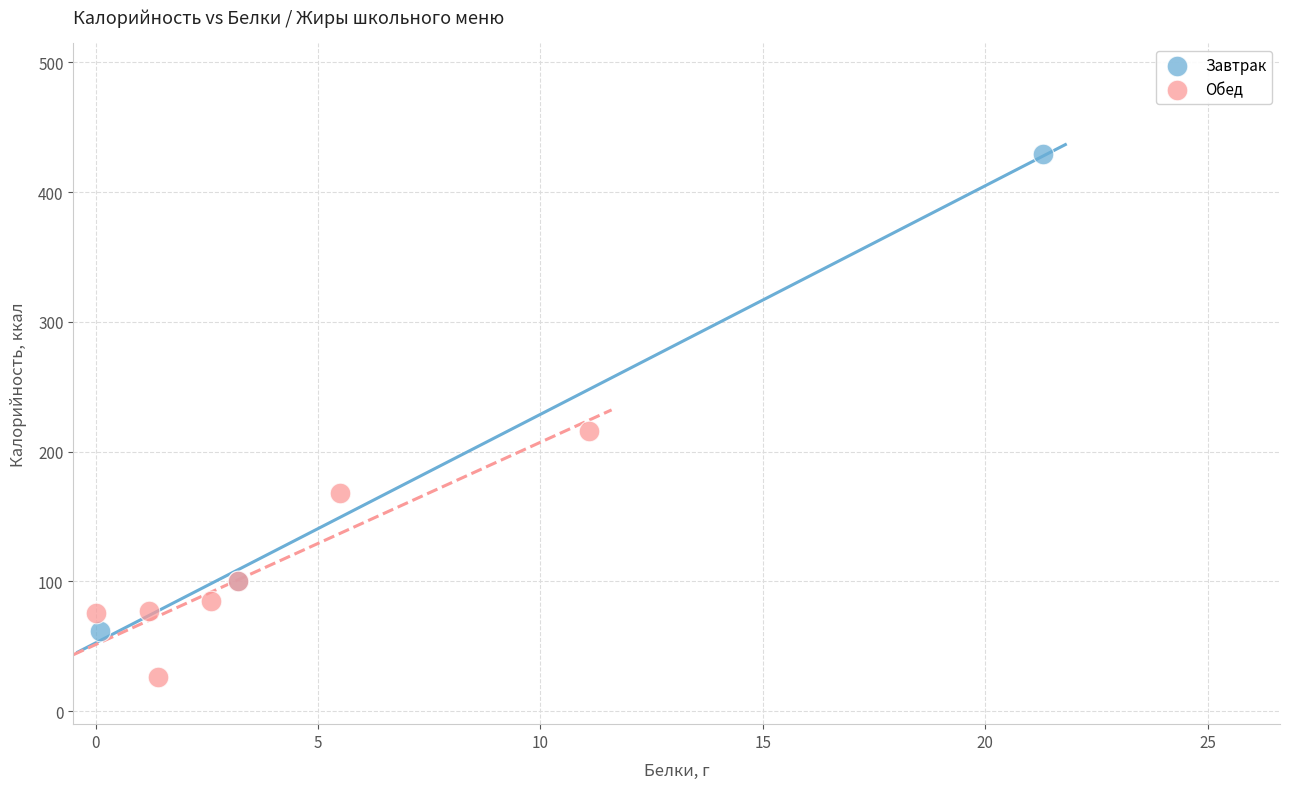

Which series contains the highest Y value?

Завтрак